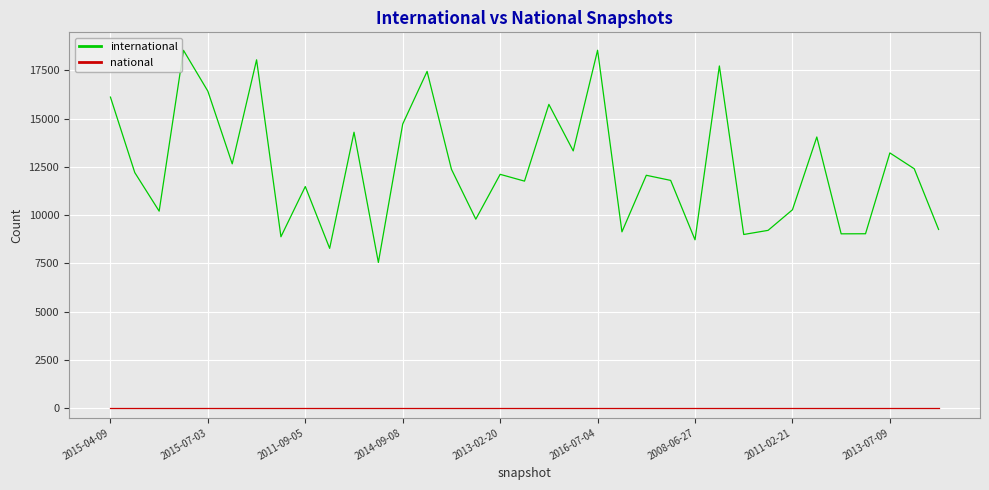

Rank the series by their average value, from highest to lowest.

international, national